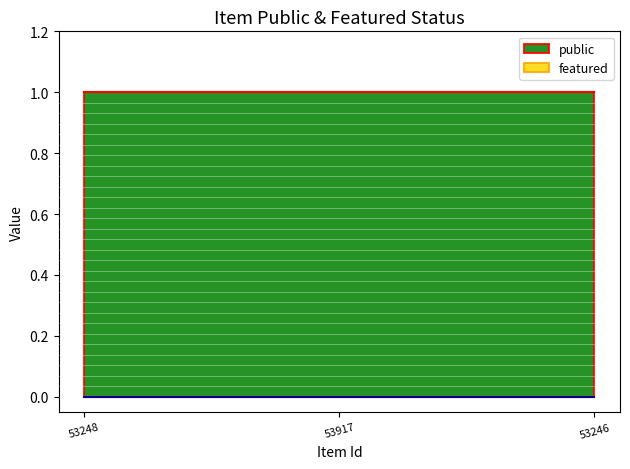

What is the value of the public point at the 1st from the left?

1